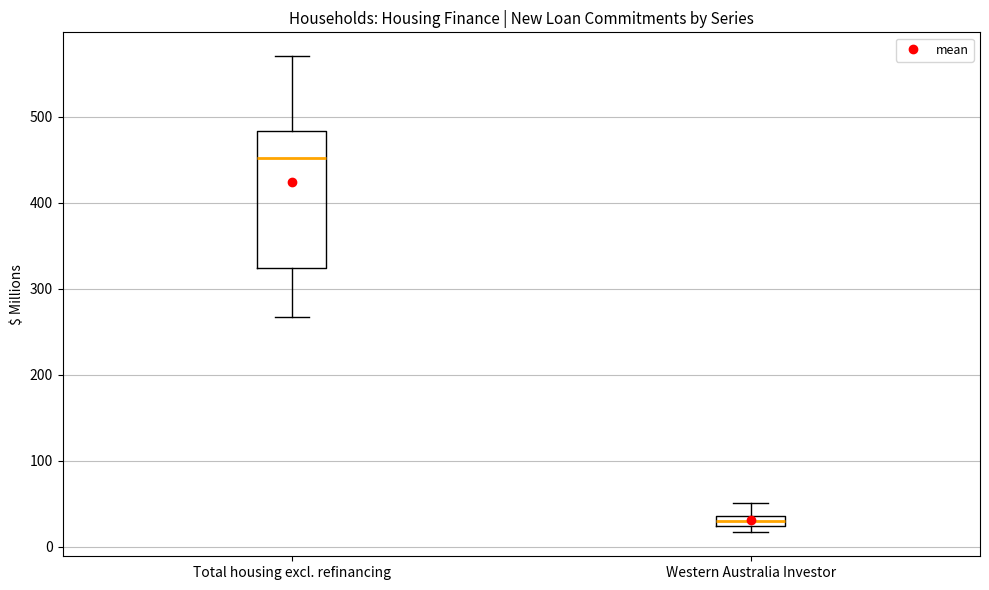

Where is the lower edge of the box for Total housing excl. refinancing on the y-axis? The values are not printed on the chart, so give them approximately, as read against the axis.

320